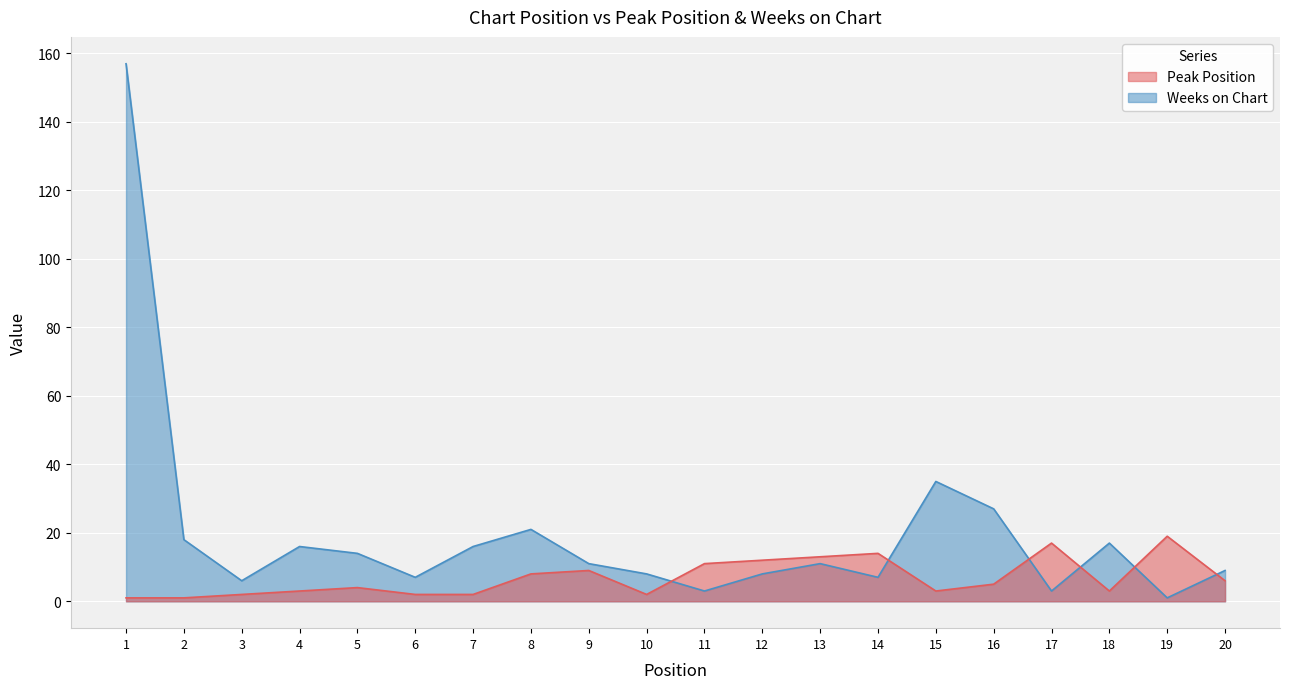

What is the sum of all Weeks on Chart values?

395